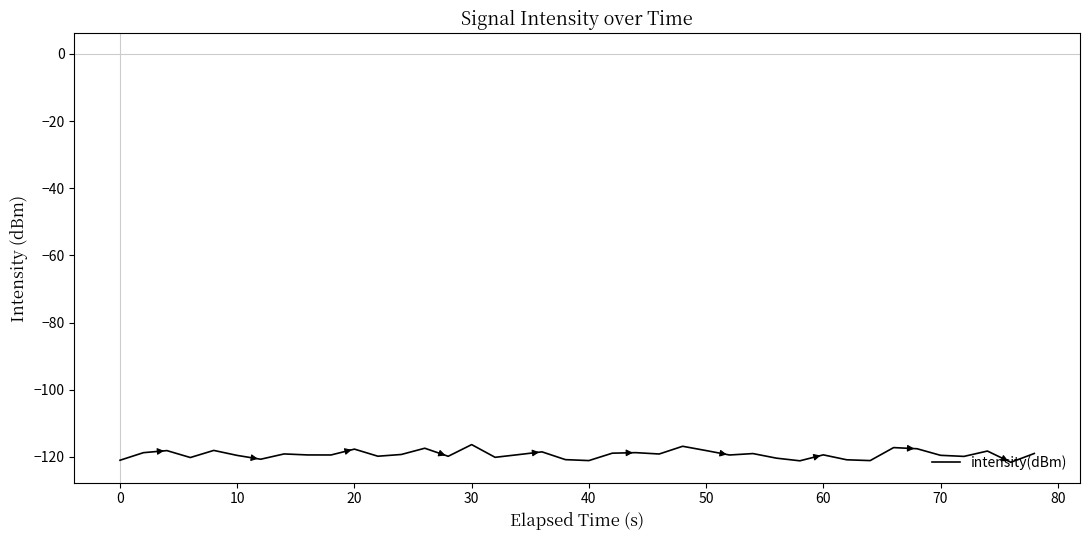

Count the number of data series in this chart.

1